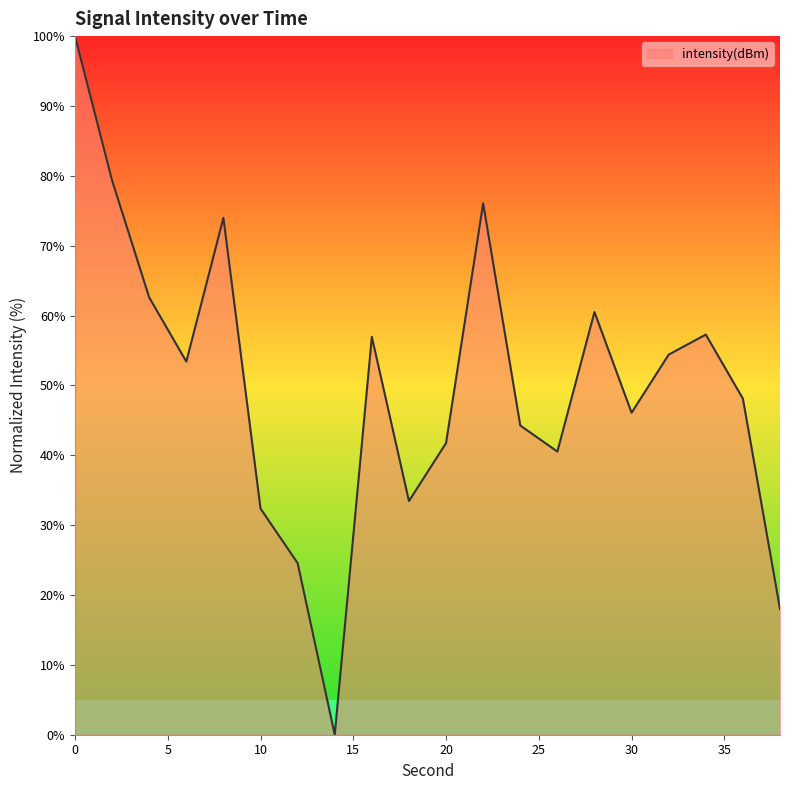

What is the maximum value shown in the chart?

100.0